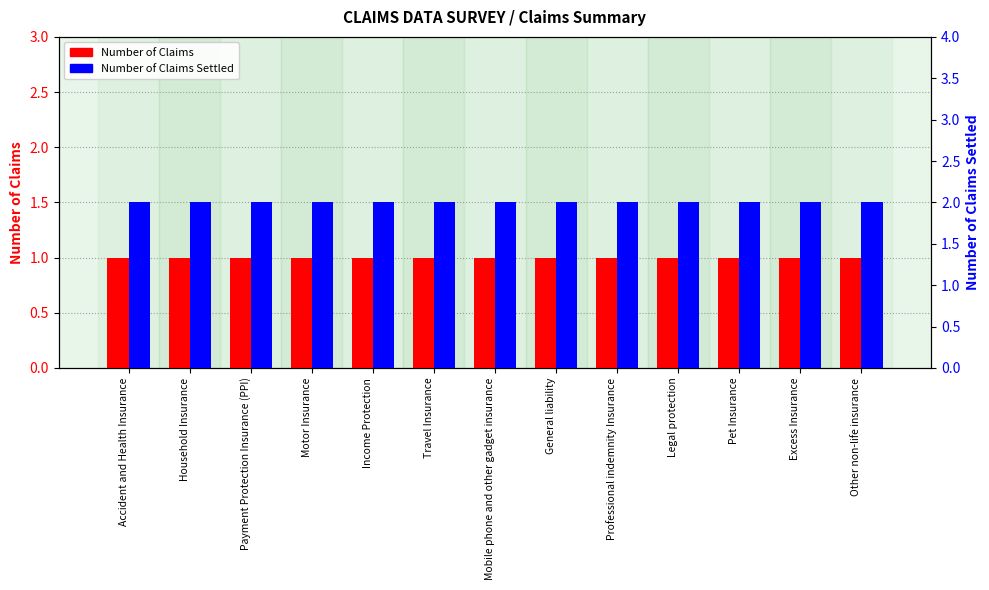

At which label is Number of Claims Settled closest to 2?

Accident and Health Insurance